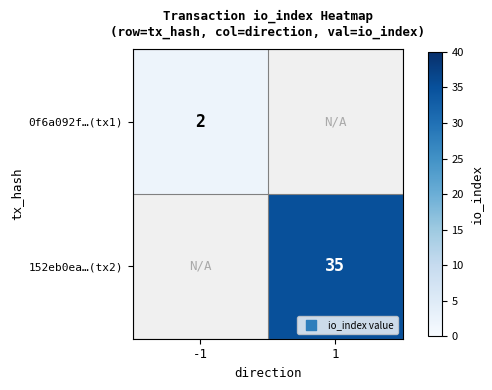

Is it true that 0f6a092f…(tx1) equals 2 at -1?

True